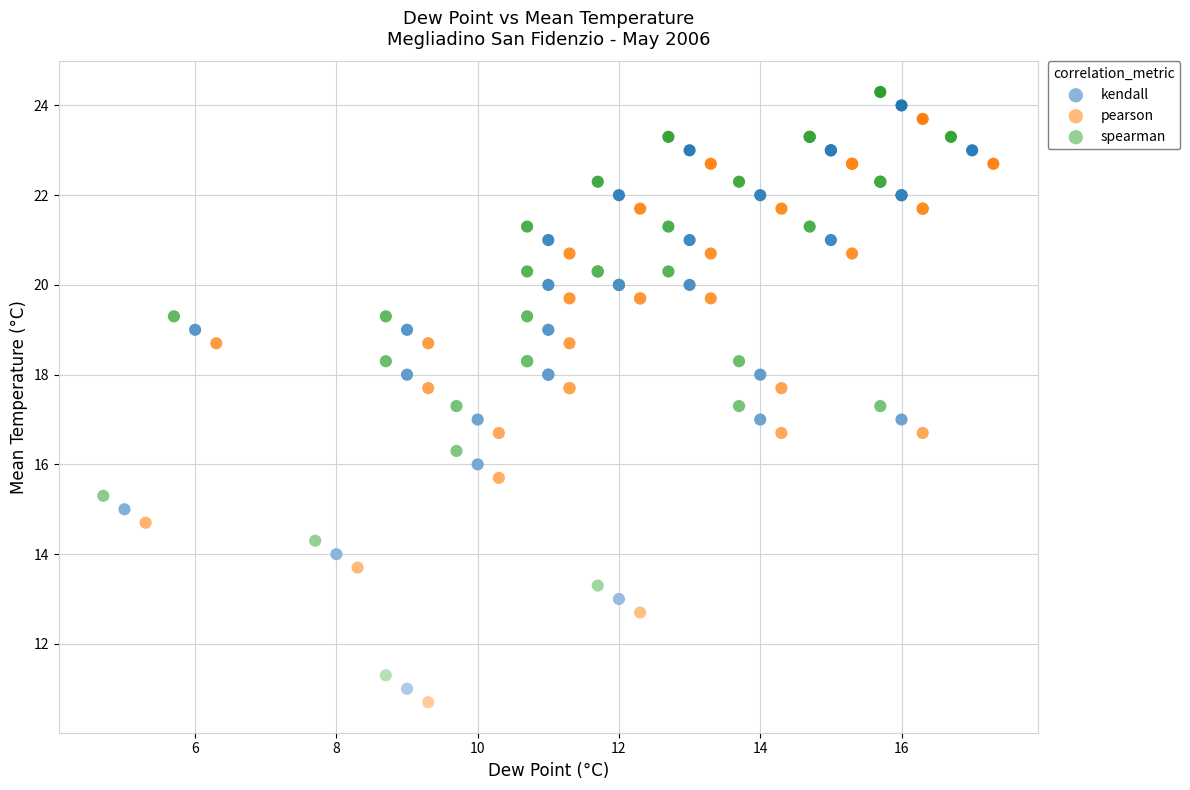

Which series contains the highest Y value?

spearman